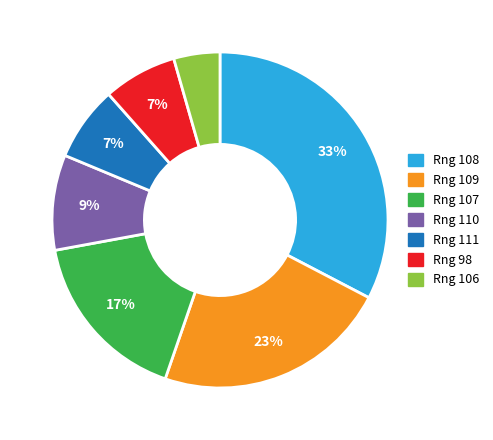

To the nearest percent, what is the average slice percentage?

14%